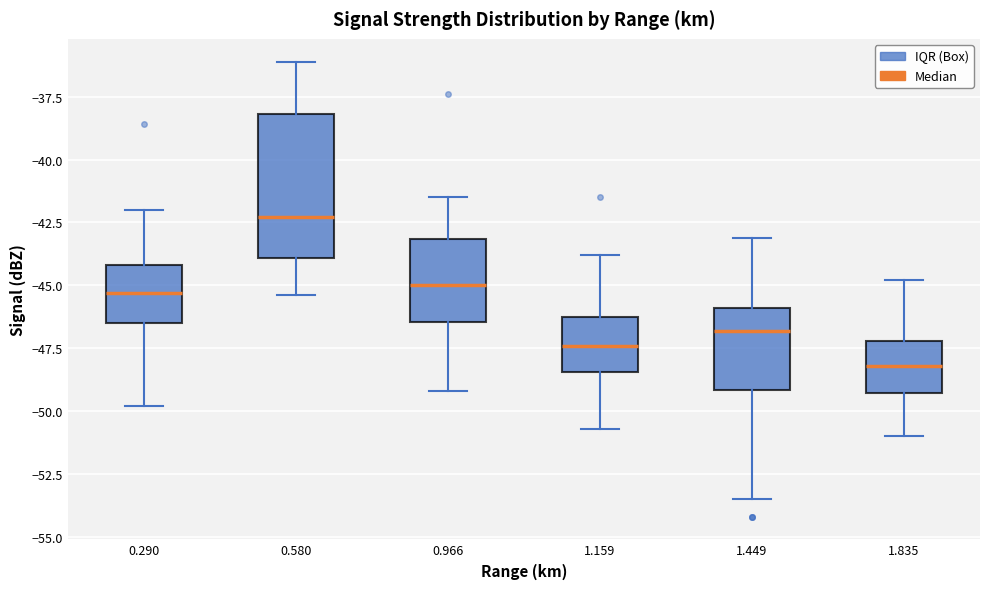

Reading left to right, read every box against the y-axis: the position of its median line, the range the box covers, and the ends of its whiskers. The values are not printed on the chart, so give them approximately, as read against the axis.

0.290: median -45.5, box -46.5 to -44.0, whiskers -50.0 to -42.0
0.580: median -42.5, box -44.0 to -38.0, whiskers -45.5 to -36.0
0.966: median -45.0, box -46.5 to -43.0, whiskers -49.0 to -41.5
1.159: median -47.5, box -48.5 to -46.5, whiskers -50.5 to -44.0
1.449: median -47.0, box -49.0 to -46.0, whiskers -53.5 to -43.0
1.835: median -48.0, box -49.5 to -47.0, whiskers -51.0 to -45.0